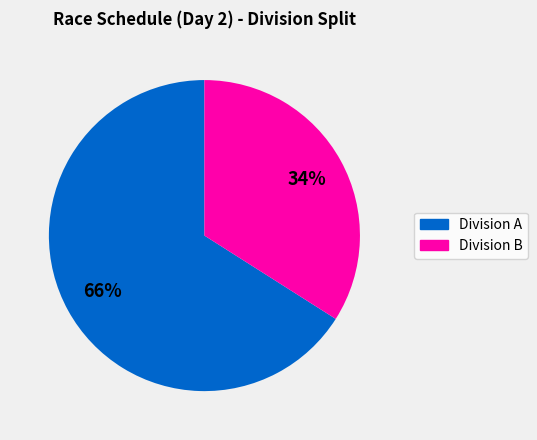

To the nearest percent, what is the average slice percentage?

50%